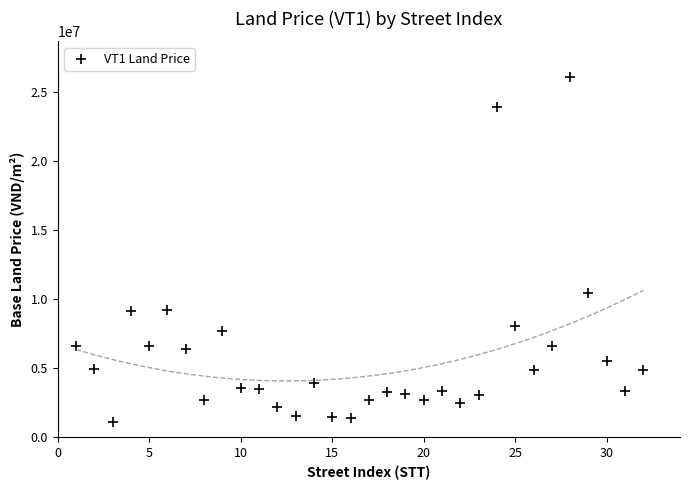

What is the range of Y values (max minus min)?

24969000